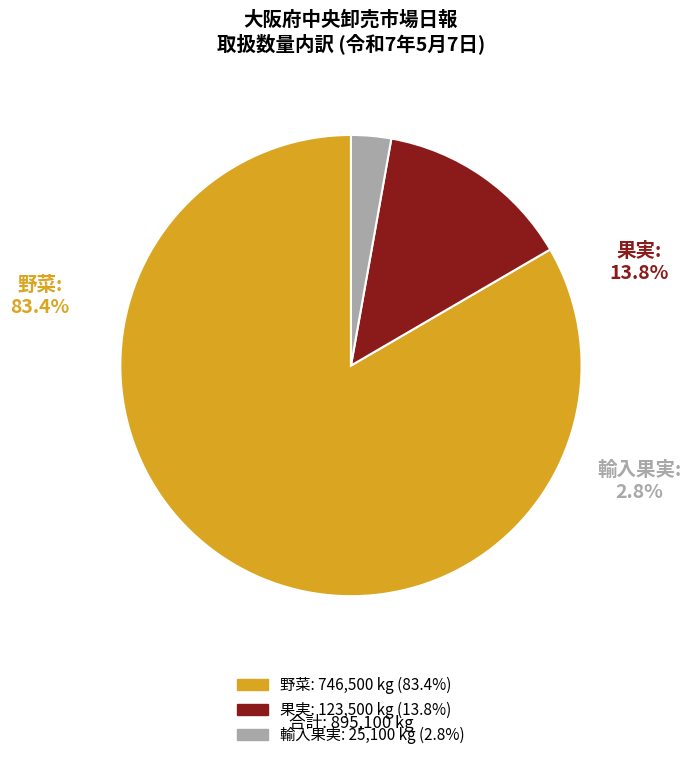

How many segments does this pie chart have?

3